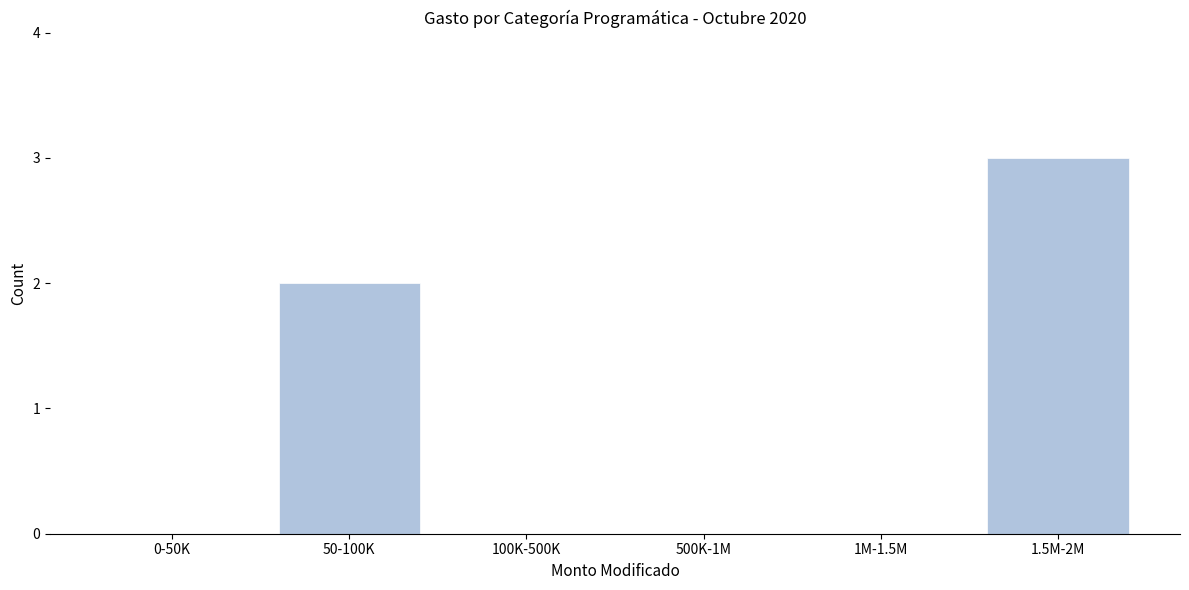

Reading right to left, extract all data points from this chart.

1.5M-2M=3	1M-1.5M=0	500K-1M=0	100K-500K=0	50-100K=2	0-50K=0